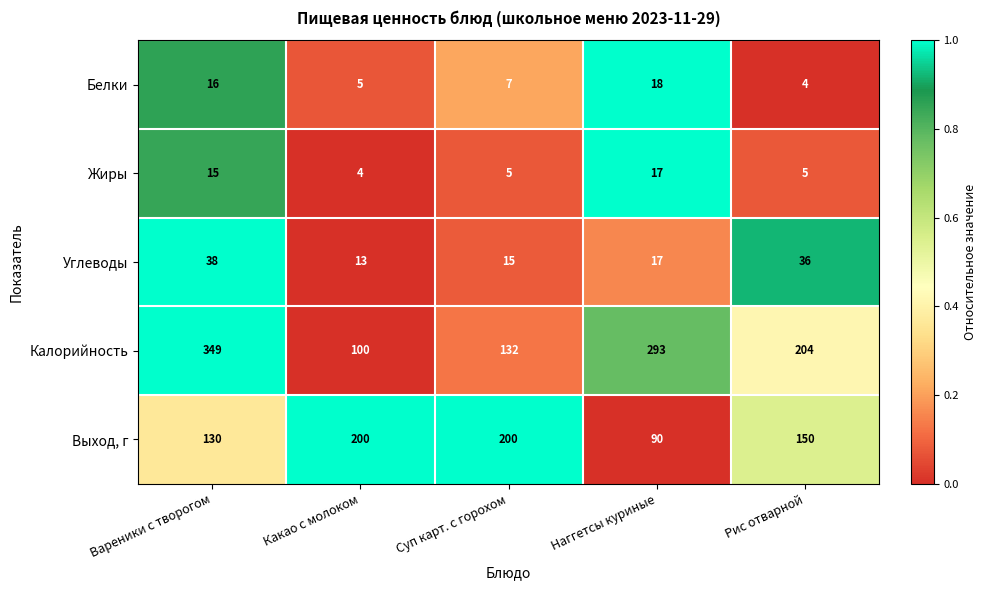

What is the difference between the second highest and minimum values in the Жиры series?

11